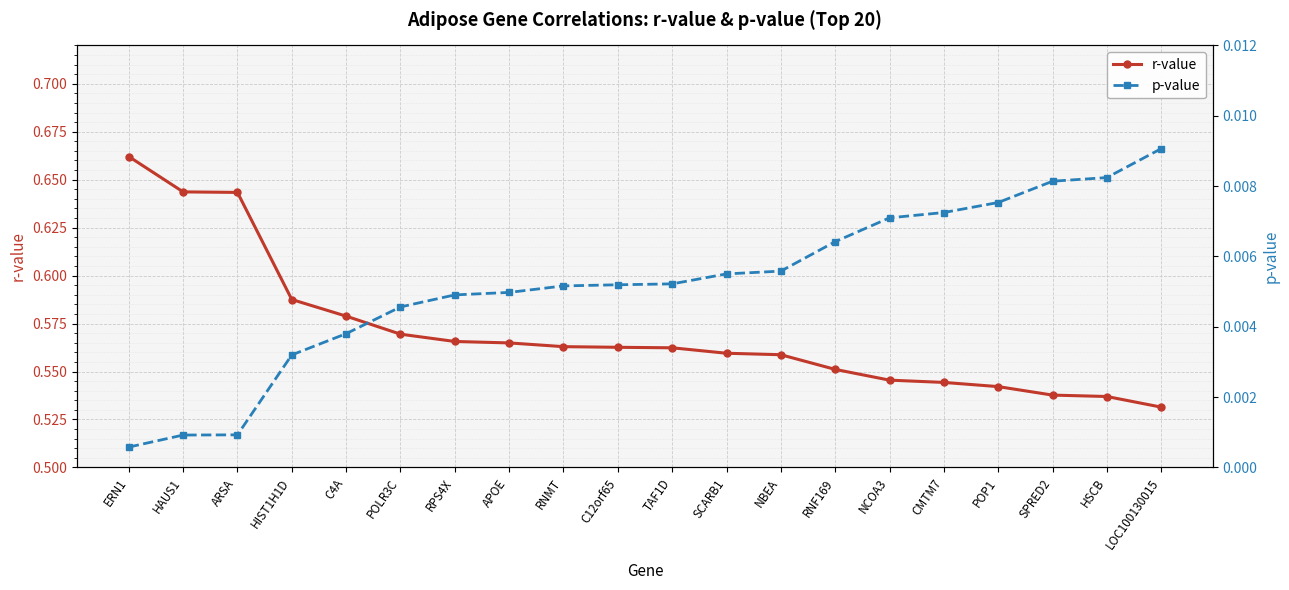

Rank the categories by r-value value from lowest to highest.

LOC100130015, HSCB, SPRED2, POP1, CMTM7, NCOA3, RNF169, NBEA, SCARB1, TAF1D, C12orf65, RNMT, APOE, RPS4X, POLR3C, C4A, HIST1H1D, ARSA, HAUS1, ERN1